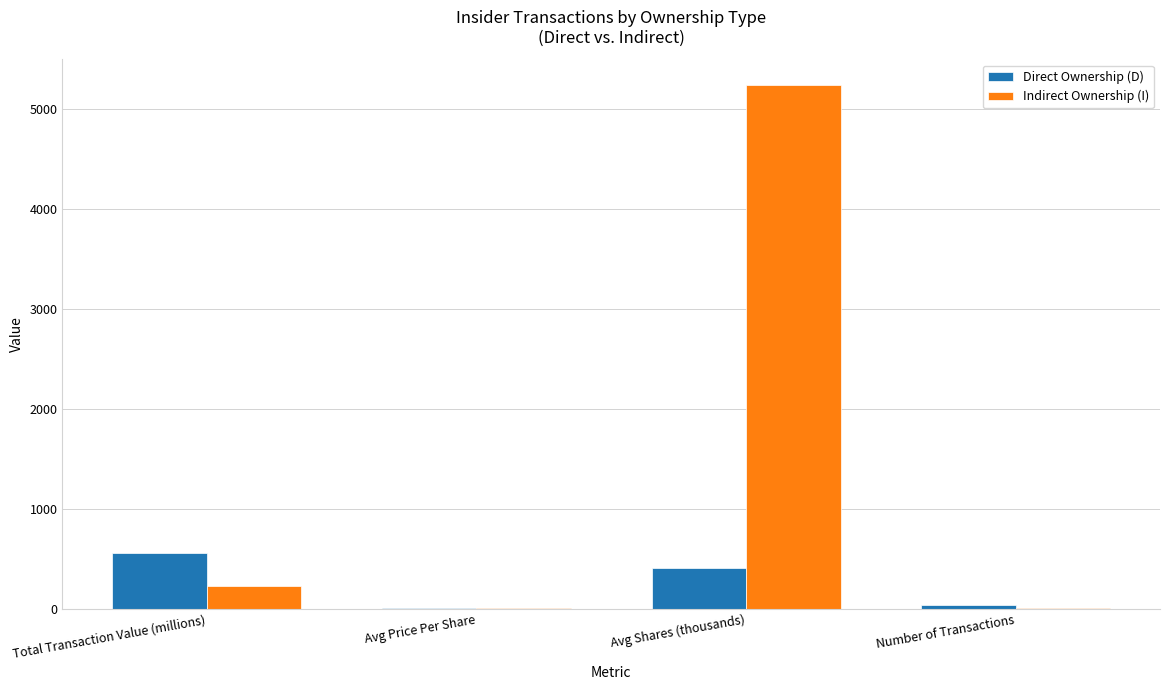

At which label is Direct Ownership (D) closest to 280?

Avg Shares (thousands)